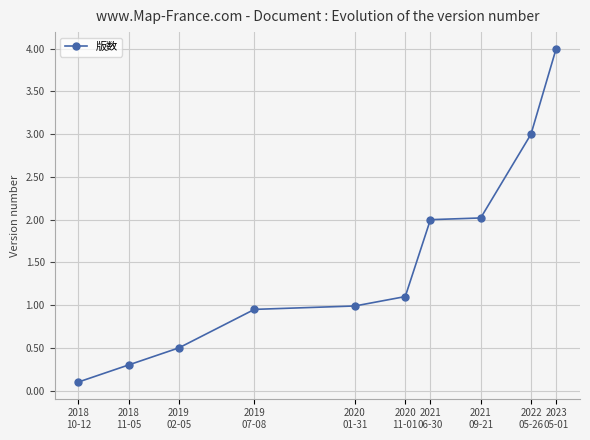

True or false: there are more than 1 points higher than both neighbors.

False